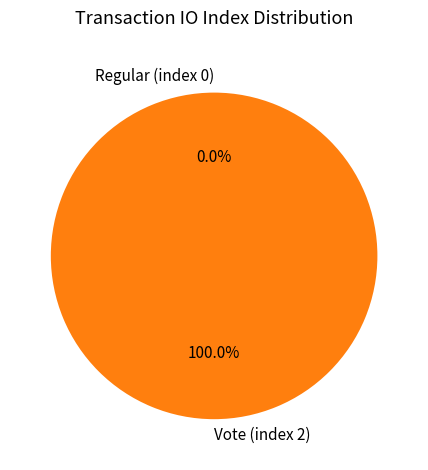

The Vote (index 2) slice represents 100% of the pie. True or false?

True